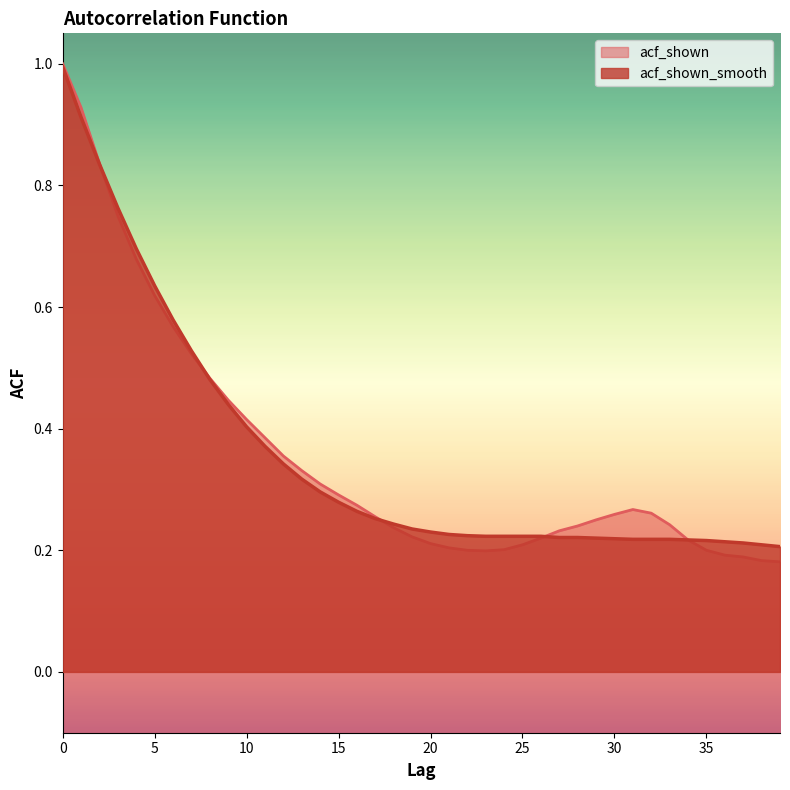

Which category has the lowest value in the acf_shown series?

39